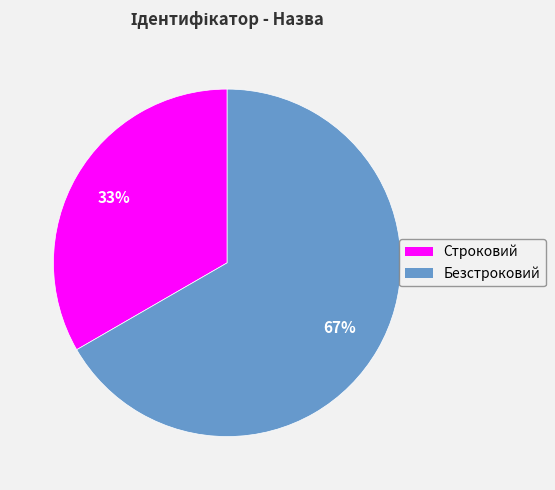

What percentage is the Строковий slice, to the nearest percent?

33%